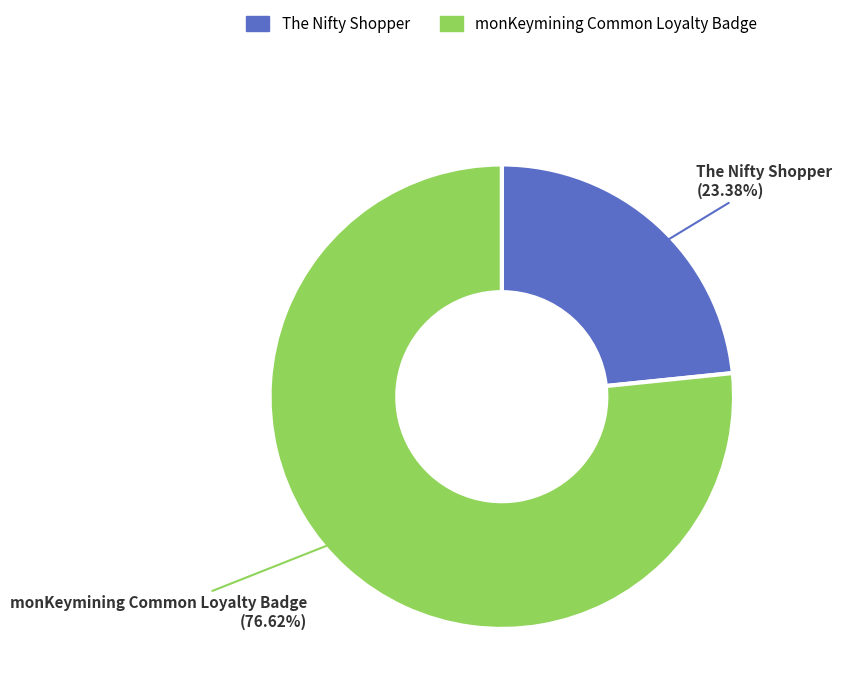

What percentage is the monKeymining Common Loyalty Badge slice, to the nearest percent?

77%